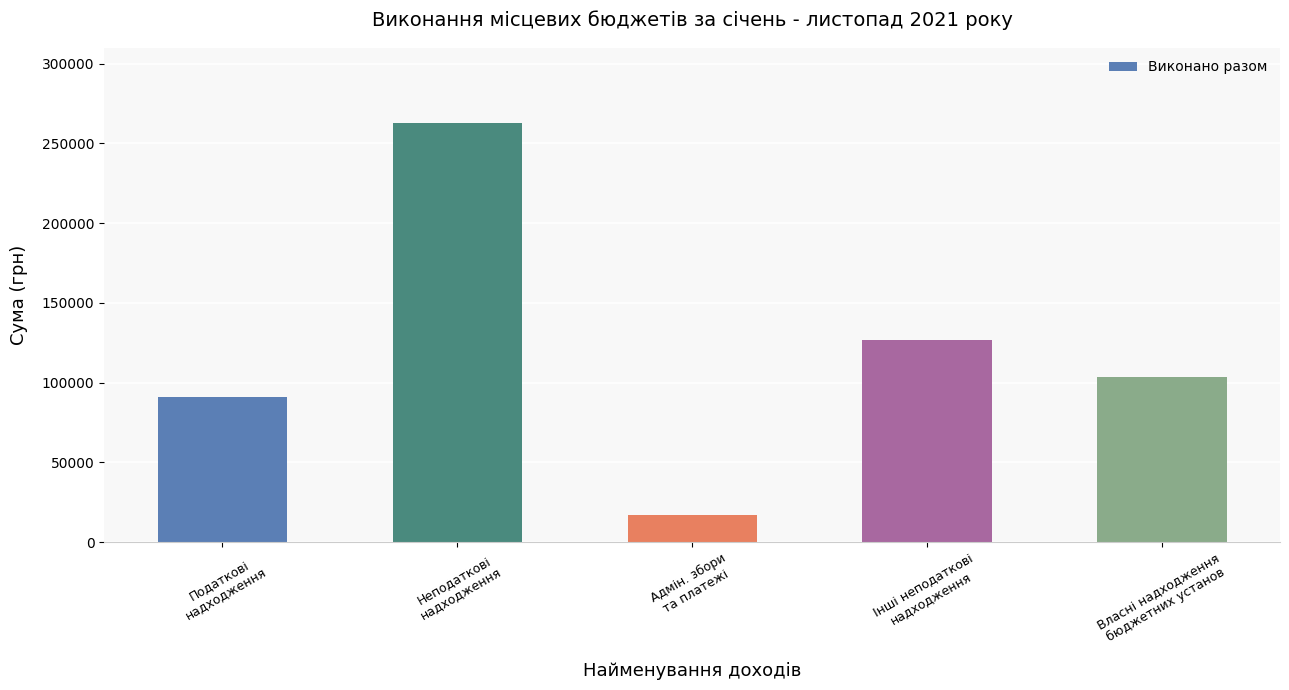

What is the difference between the values at Інші неподаткові
надходження and Податкові
надходження?

35738.1